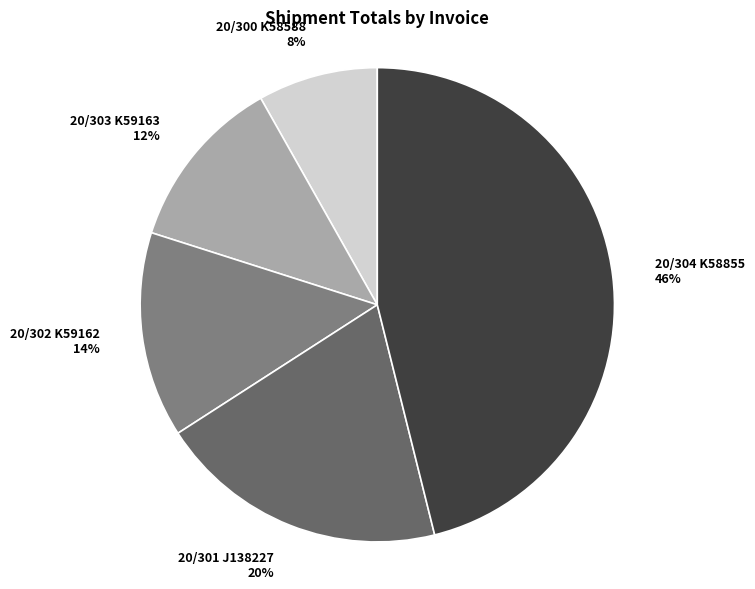

Do 20/302 K59162 and 20/303 K59163 together represent more than half of the pie?

No